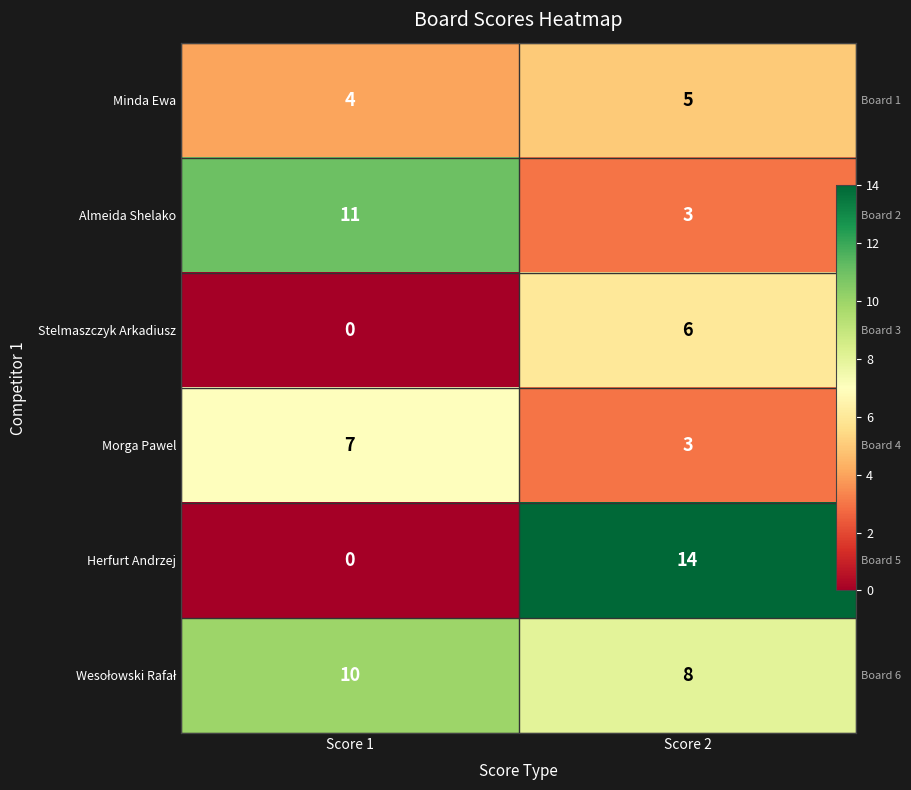

Which series has the largest range (max minus min)?

Herfurt Andrzej